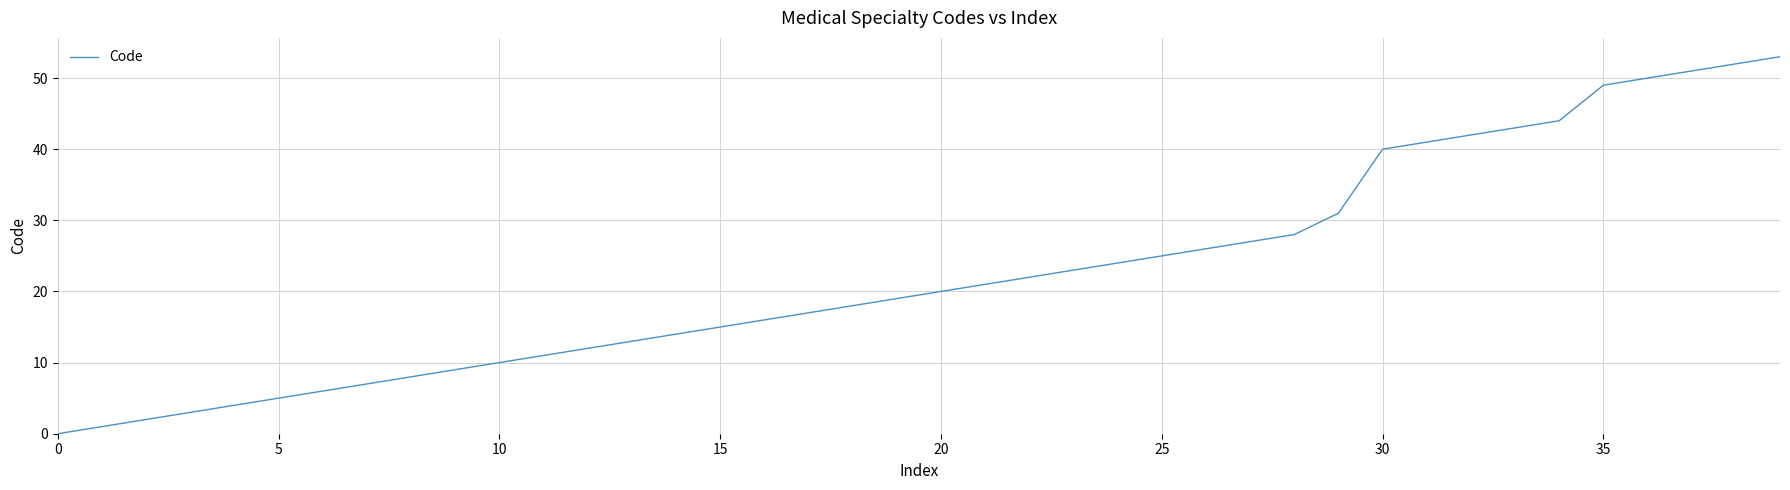

How many lines are shown in the chart?

1